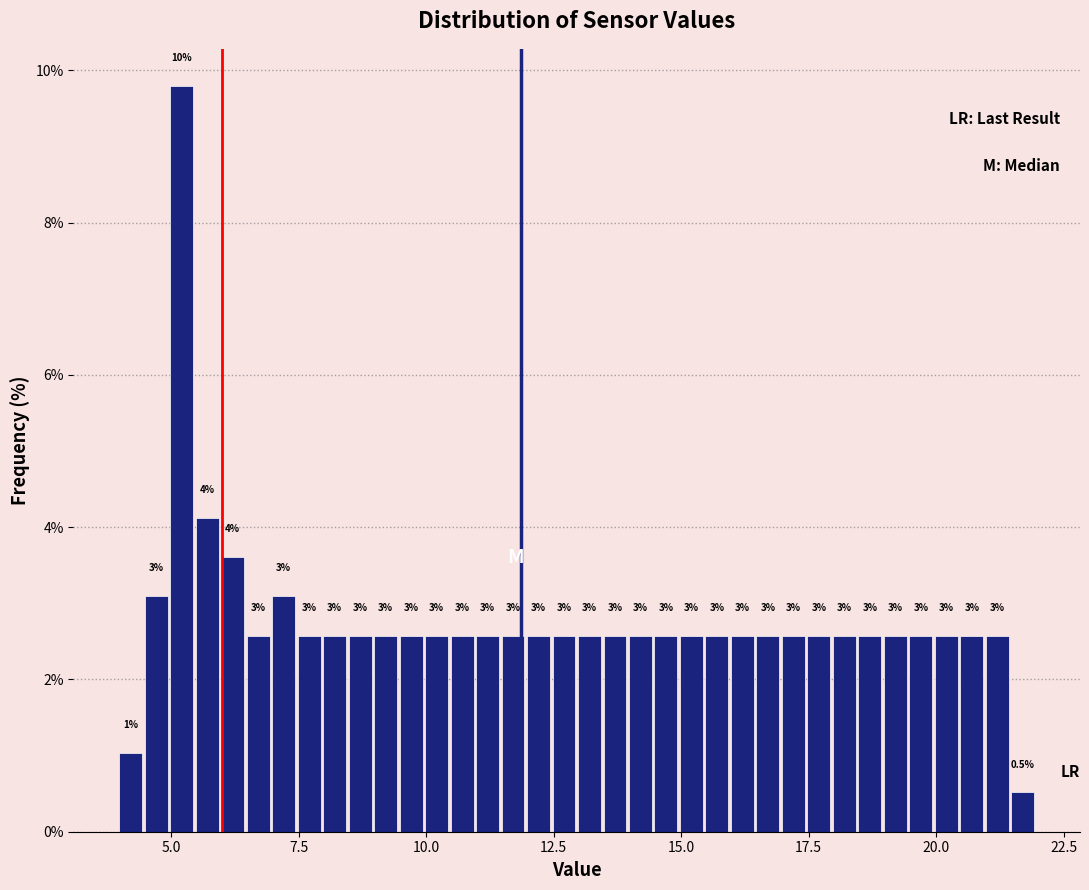

Around what value on the x-axis is the tallest bar? Give the approximate position of its centre, as read against the axis.

5.0